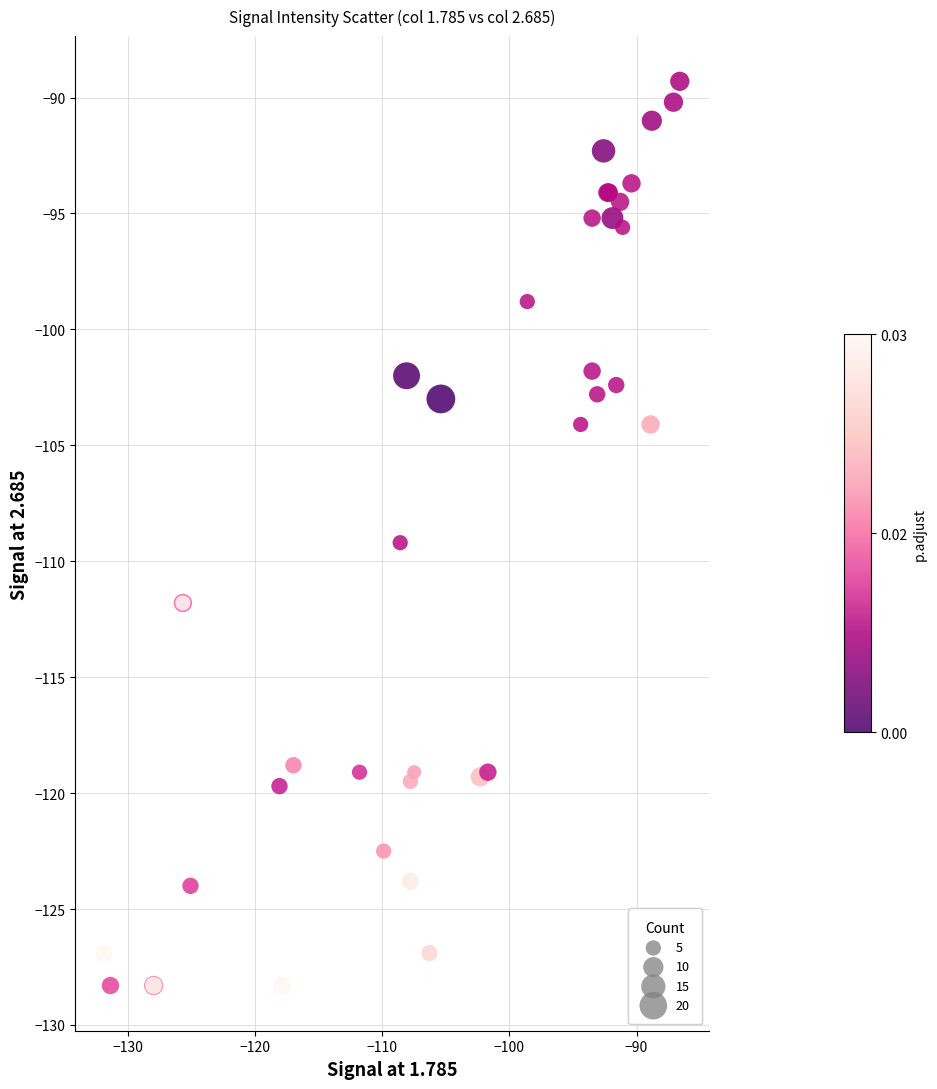

What Y value in the scatter plot is closest to -108?

-109.2